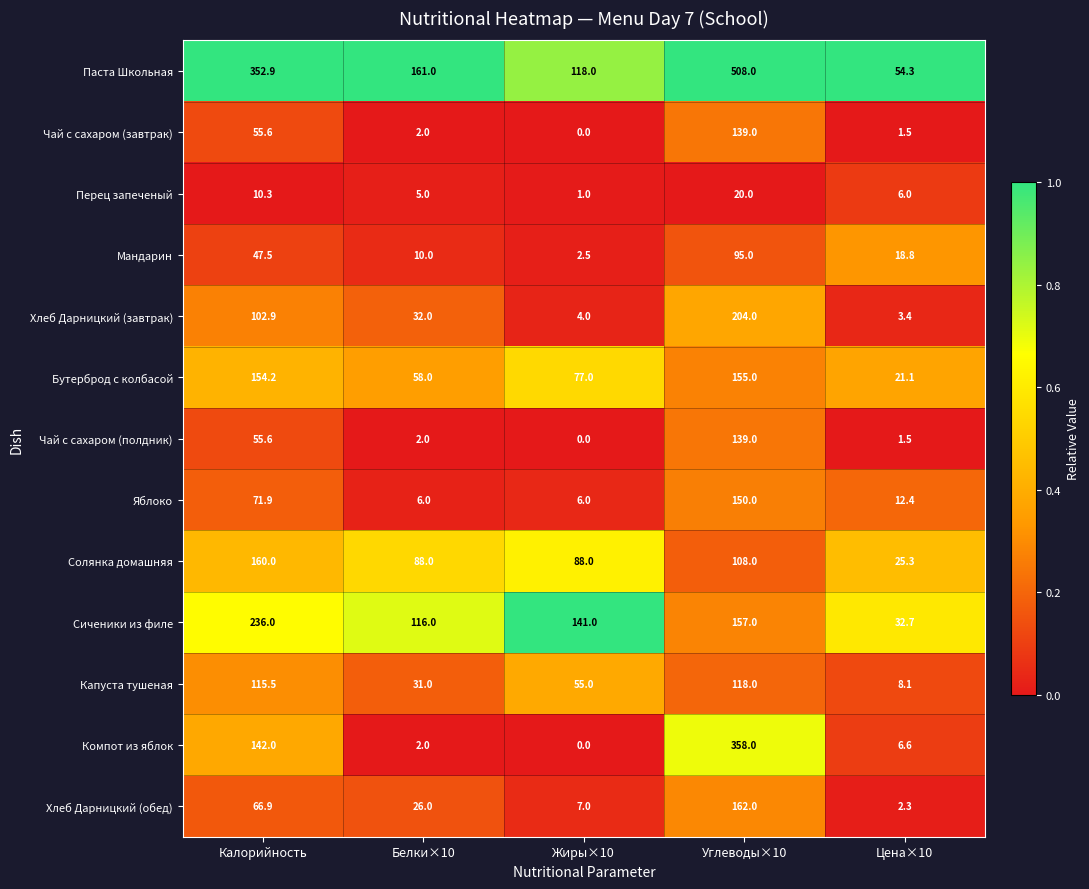

List the labels in order of Бутерброд с колбасой value, smallest first.

Цена×10, Белки×10, Жиры×10, Калорийность, Углеводы×10